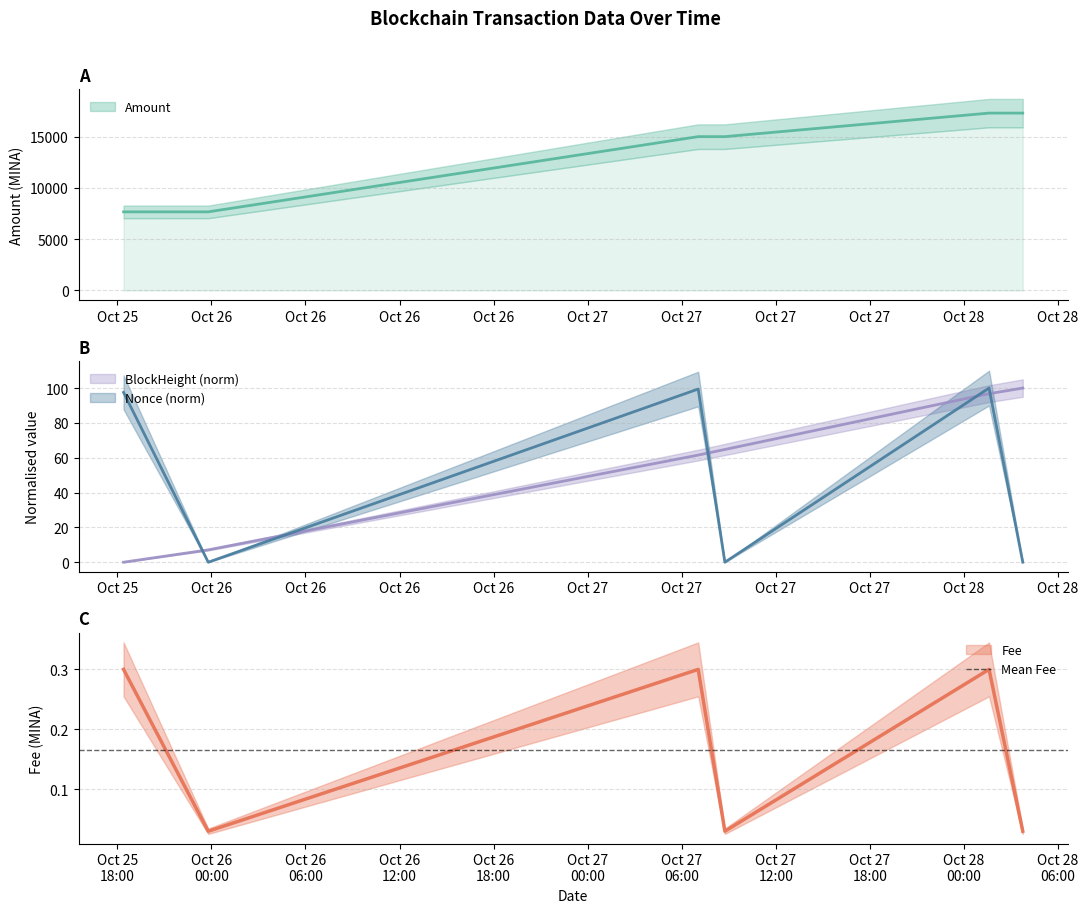

List the labels in order of BlockHeight value, largest first.

2023-10-28 03:45:00, 2023-10-28 01:36:00, 2023-10-27 08:45:00, 2023-10-27 07:03:00, 2023-10-25 23:48:00, 2023-10-25 18:24:00